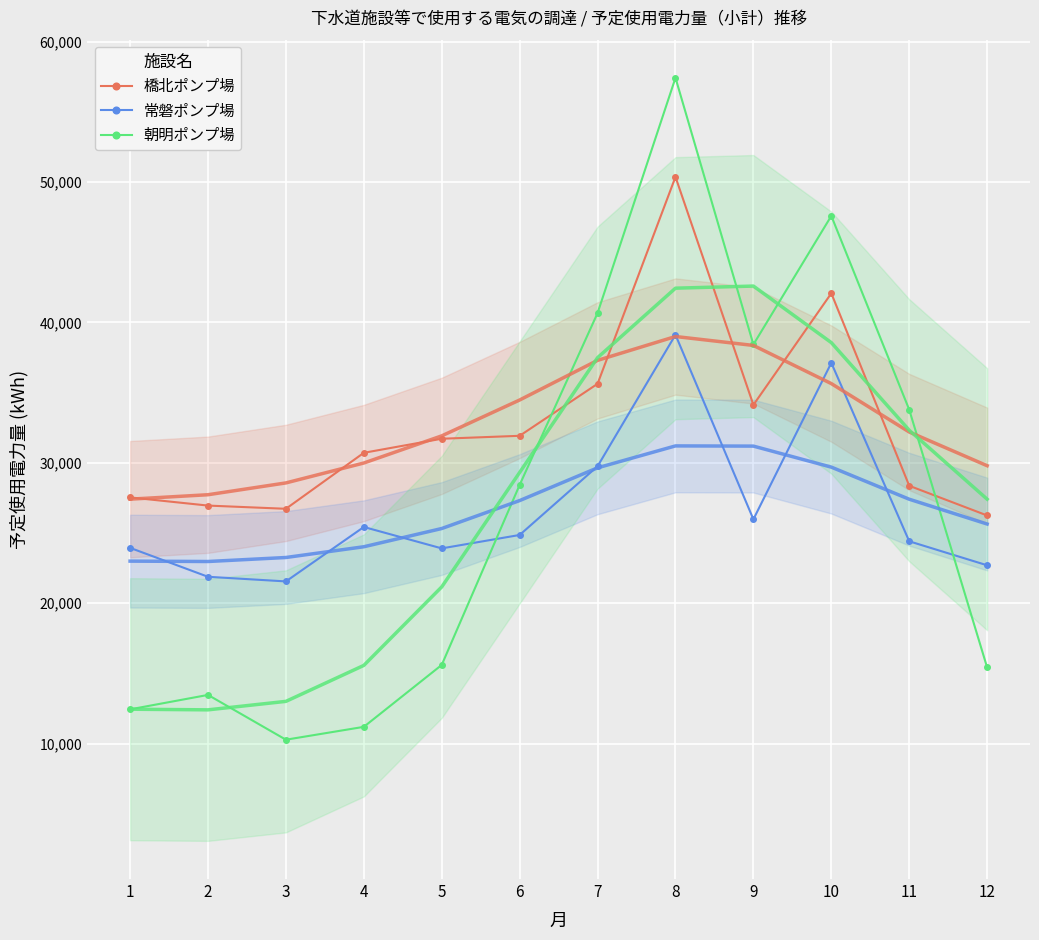

Reading left to right, list all the values displayed in this chart.

橋北ポンプ場: 1=27539	2=26957	3=26728	4=30715	5=31717	6=31926	7=35630	8=50365	9=34127	10=42076	11=28367	12=26251
常磐ポンプ場: 1=23946	2=21886	3=21556	4=25432	5=23908	6=24864	7=29756	8=39120	9=25979	10=37122	11=24413	12=22704
朝明ポンプ場: 1=12444	2=13472	3=10282	4=11198	5=15608	6=28429	7=40669	8=57422	9=38429	10=47588	11=33786	12=15425